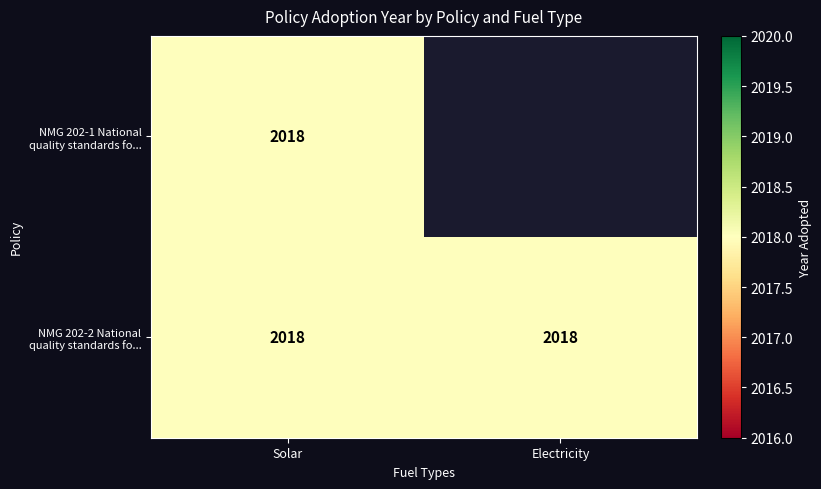

True or false: NMG 202-2 National quality standards fo... has a value of 2018 at Solar.

True